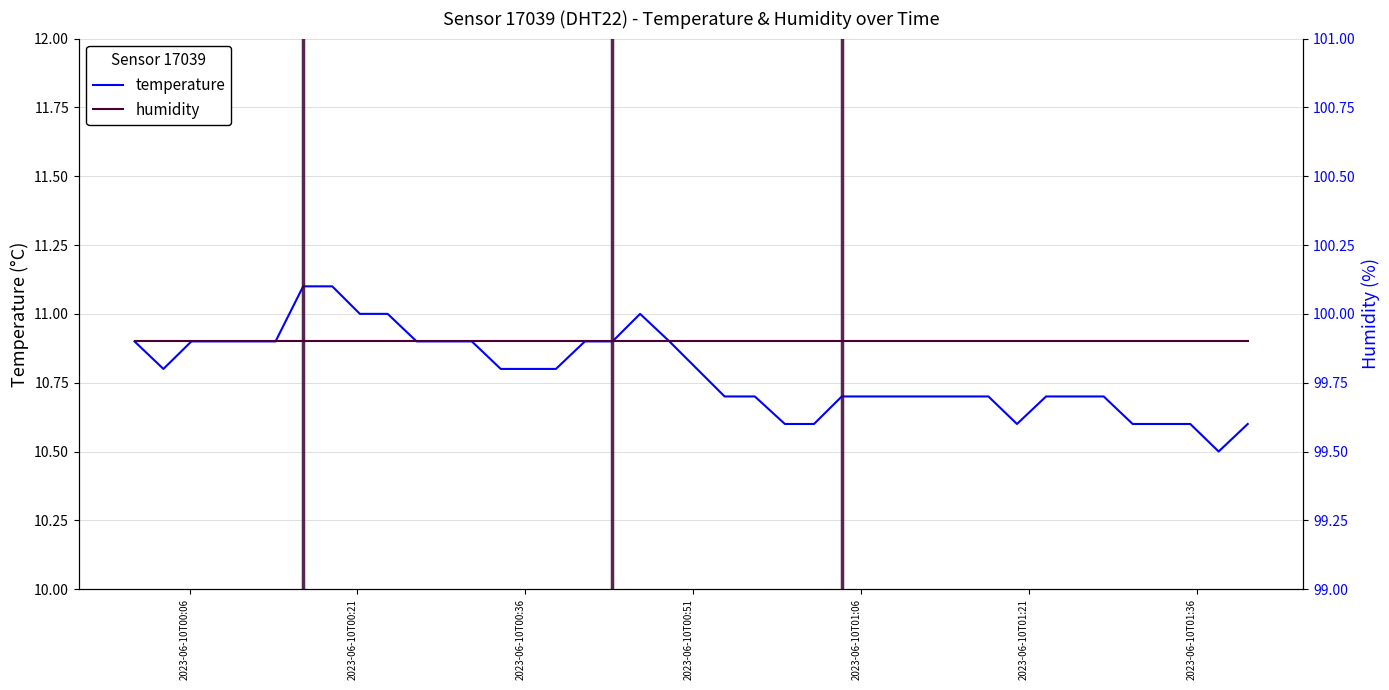

Does the chart display data point markers on the line(s)?

No